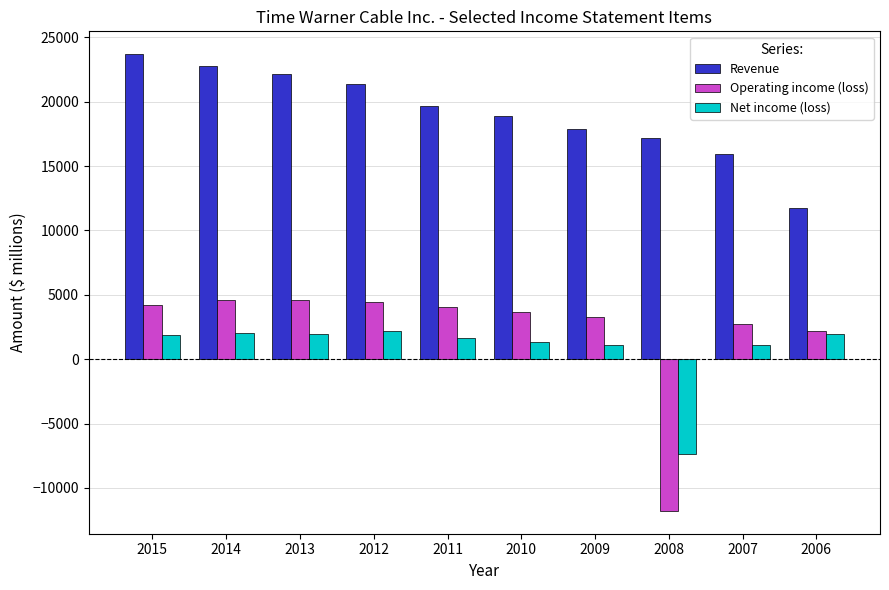

Is the value of Operating income (loss) at 2007 greater than the value of Net income (loss) at 2006?

Yes